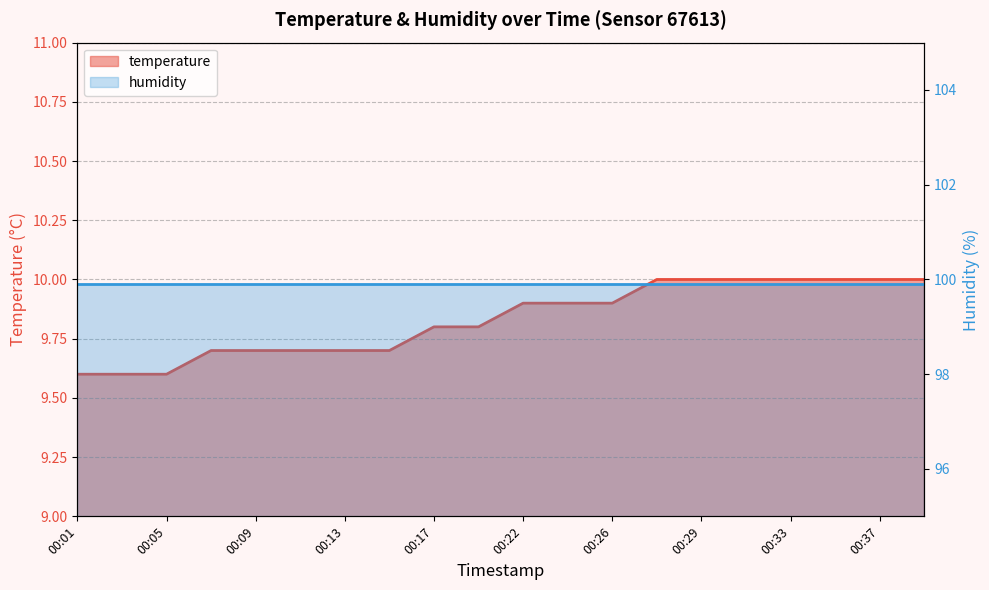

What is the sum of all values?

196.6